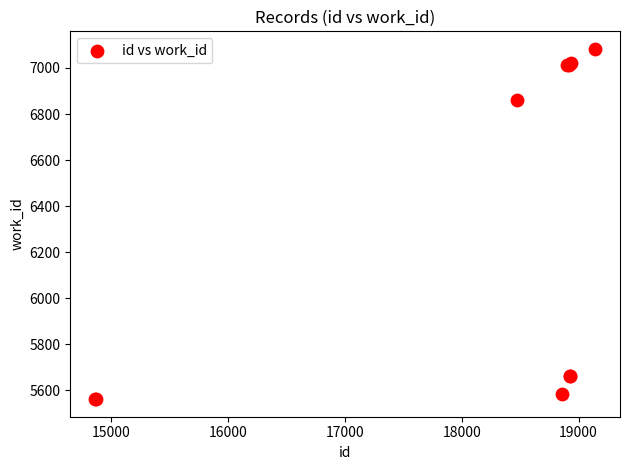

What Y value in the scatter plot is closest to 6322?

6863